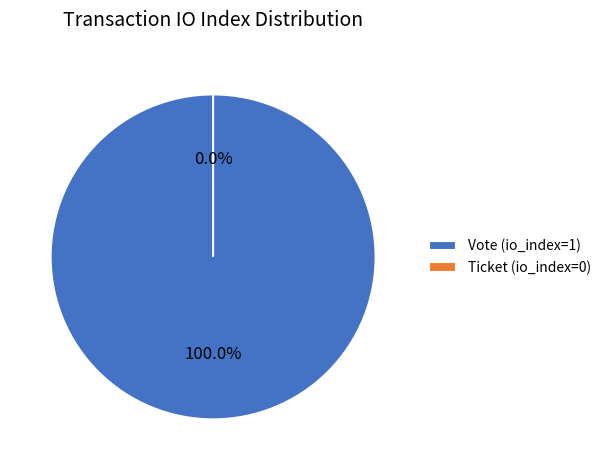

To the nearest percent, what is the combined percentage of Ticket and Vote?

100%